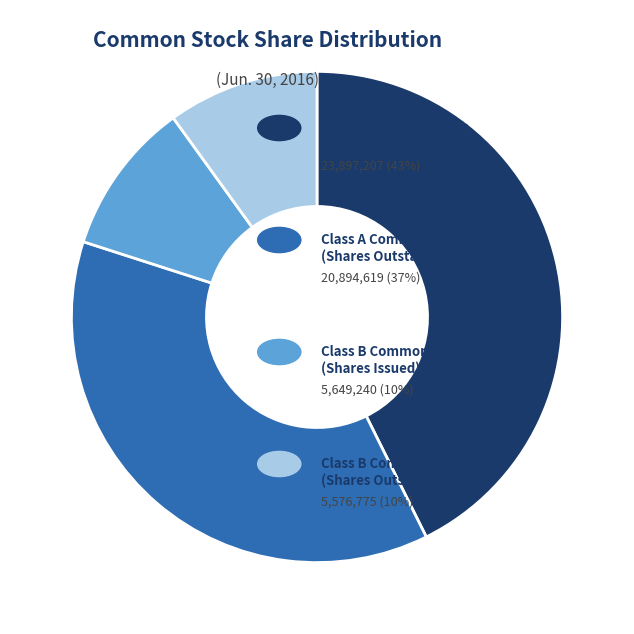

How many slices are in this pie chart?

4